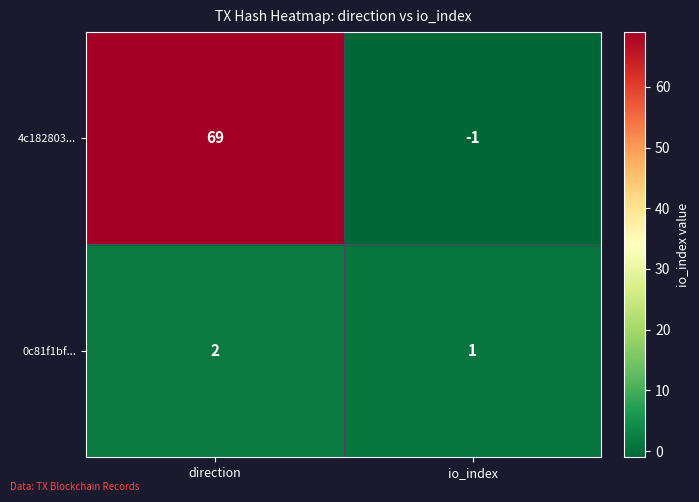

At which category does the chart reach its peak across all series?

direction